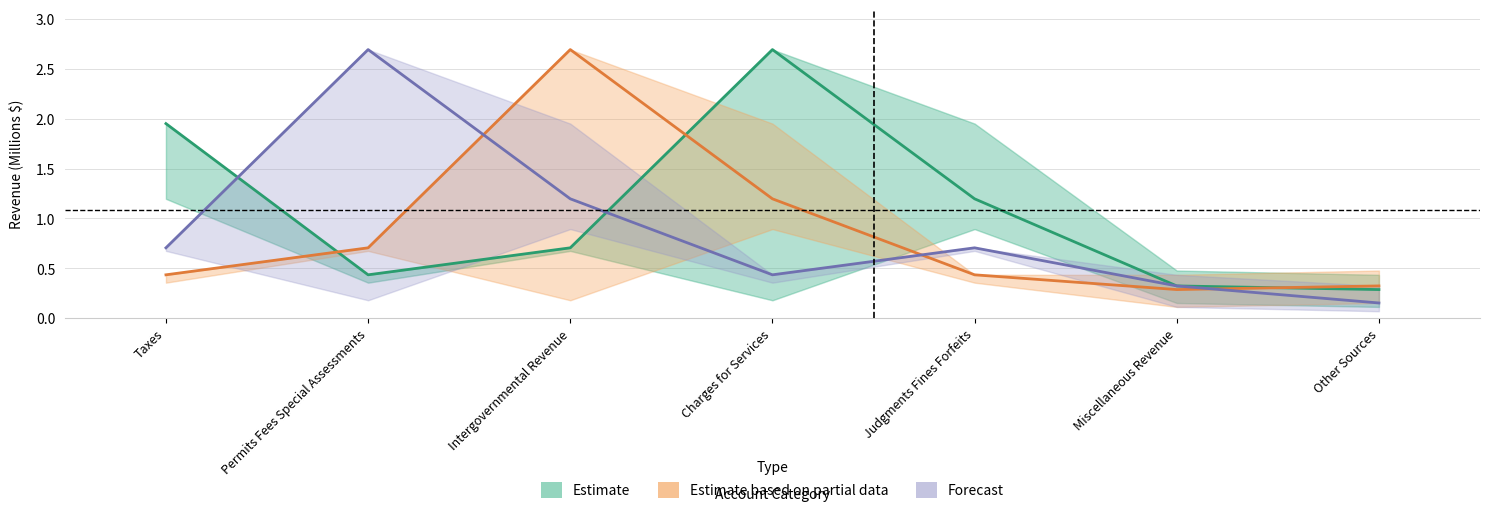

At which category does Estimate reach its first local valley?

Permits Fees Special Assessments